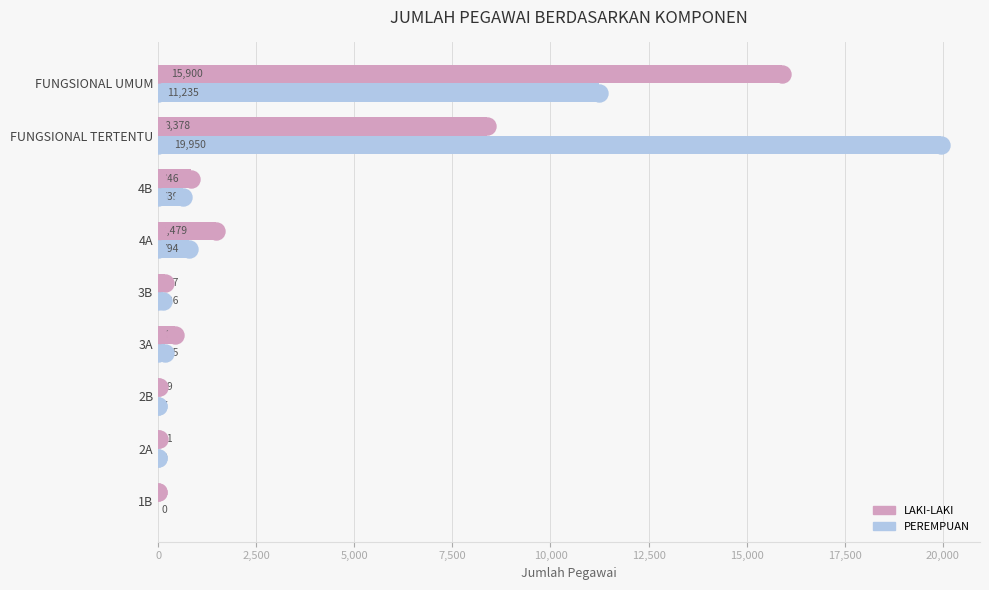

Which series has the largest total across all categories?

PEREMPUAN